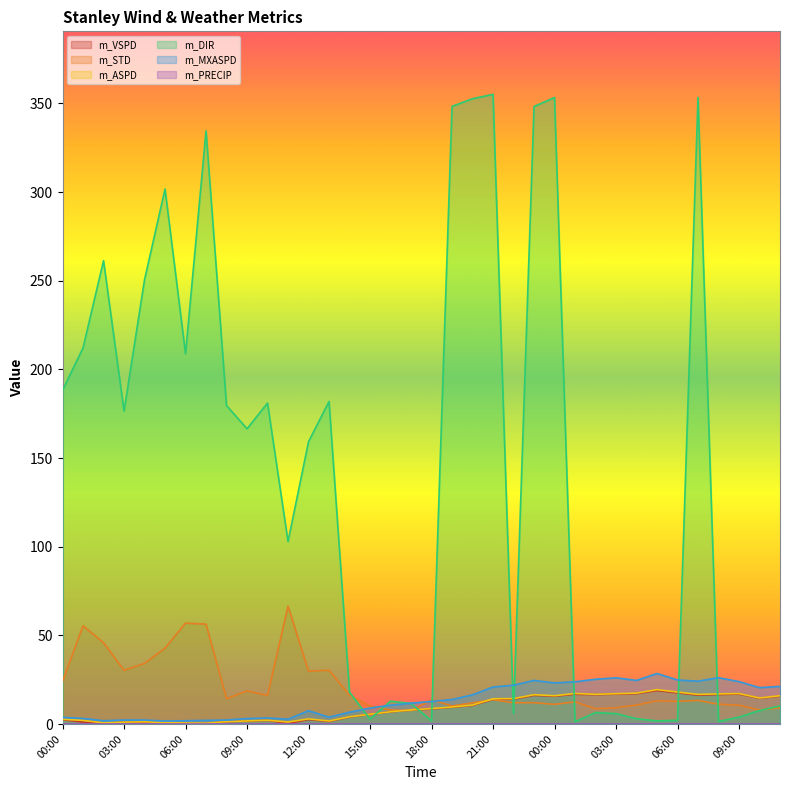

What is the spread (max minus min) of values at 23:00?

336.1